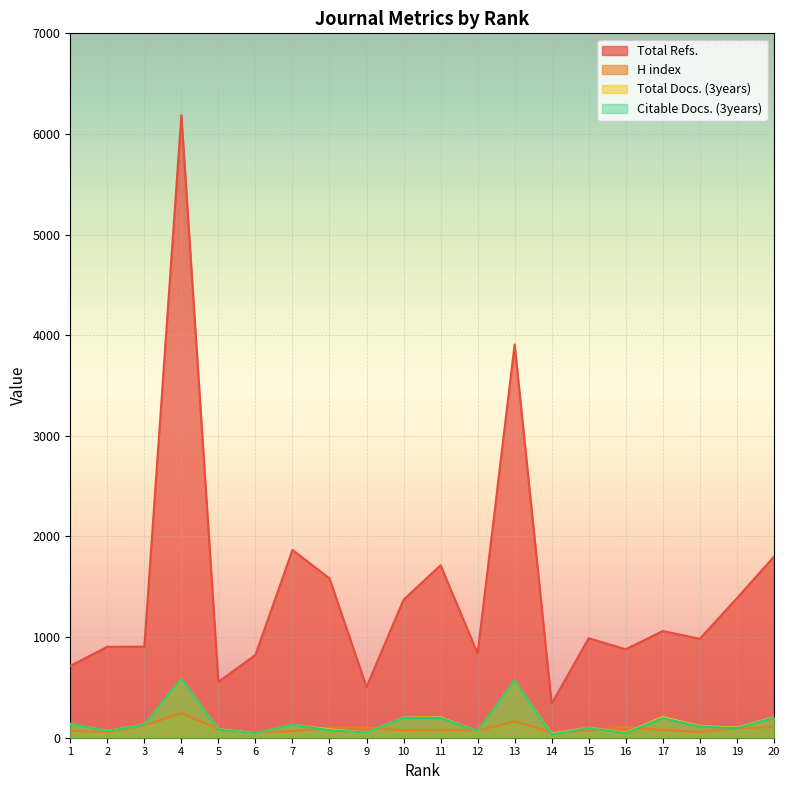

Rank the series by their maximum value, from lowest to highest.

H index, Total Docs. (3years), Citable Docs. (3years), Total Refs.